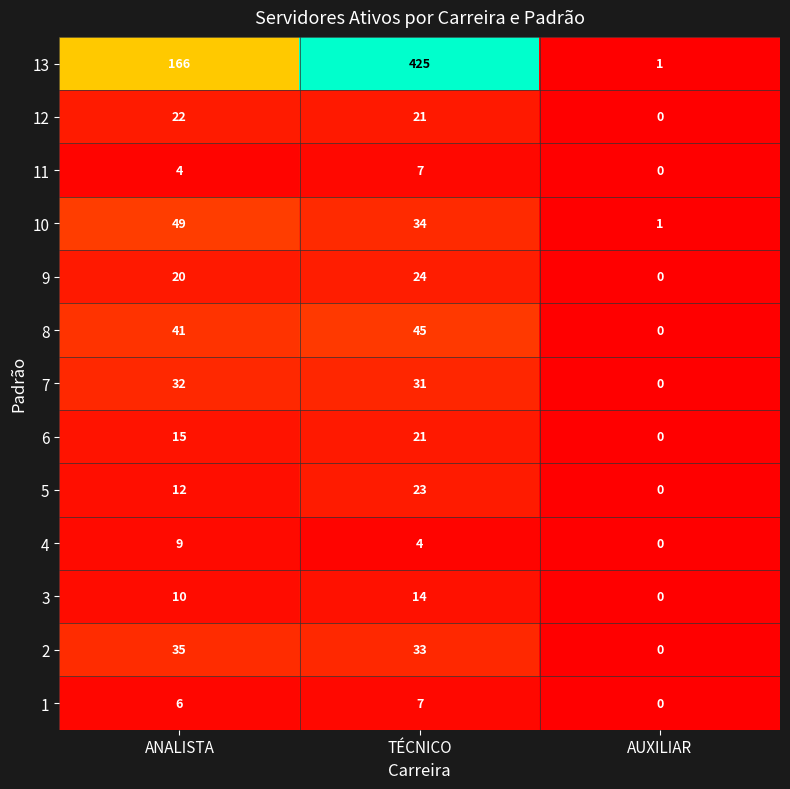

True or false: 11 has a value of 2 at TÉCNICO.

False